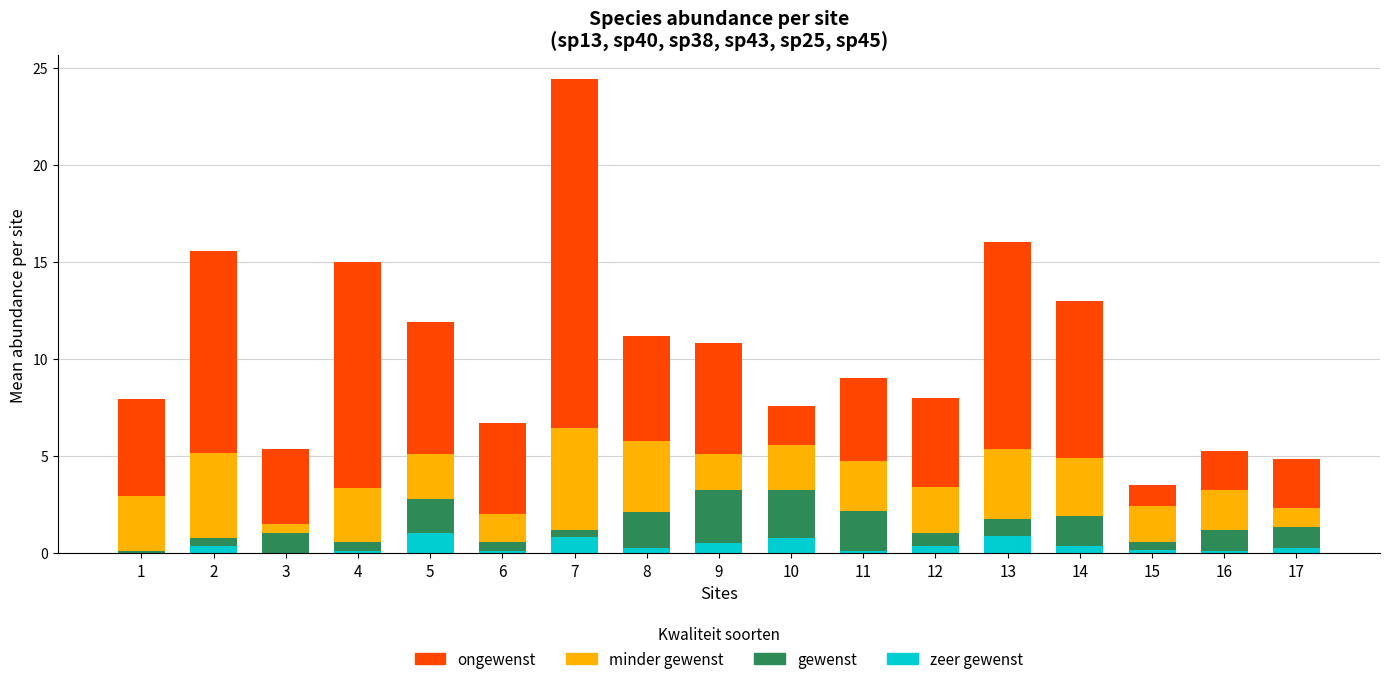

At which category is the sum across all series the highest?

7